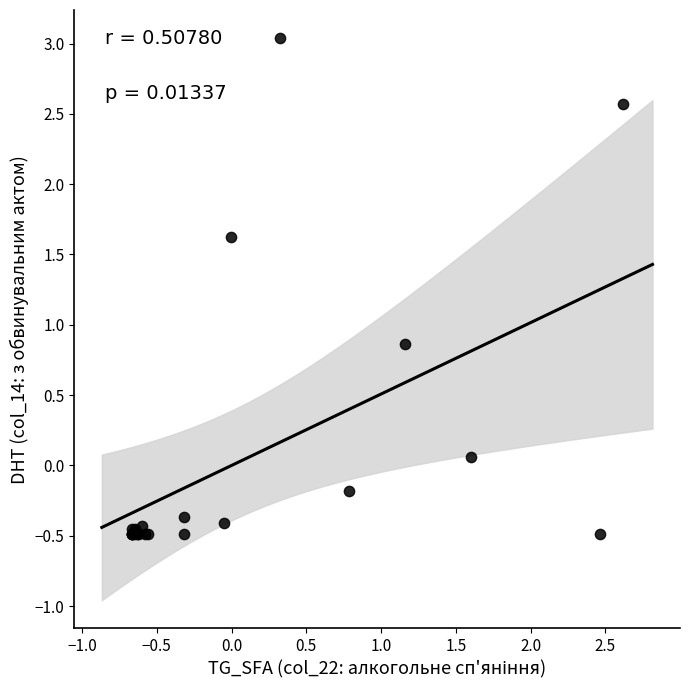

What Y value in the scatter plot is closest to 1?

0.9